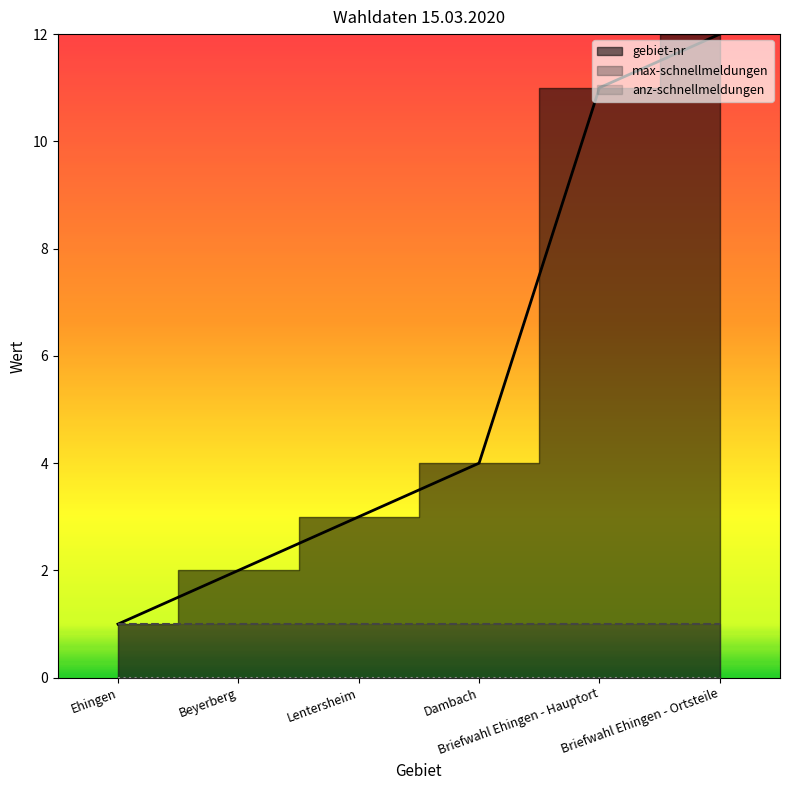

At which label does gebiet-nr reach its peak?

Briefwahl Ehingen - Ortsteile